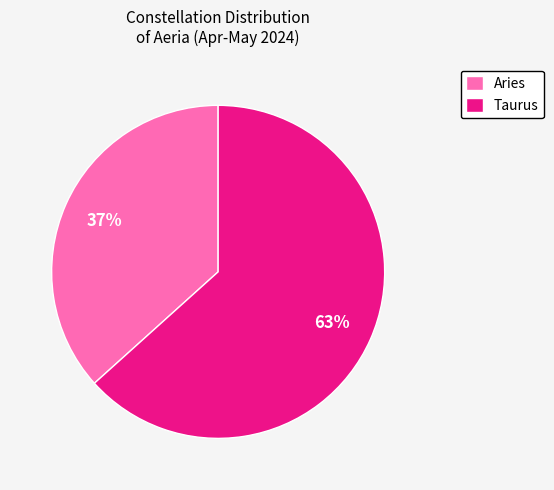

Combined, do Taurus and Aries account for over 50%?

Yes